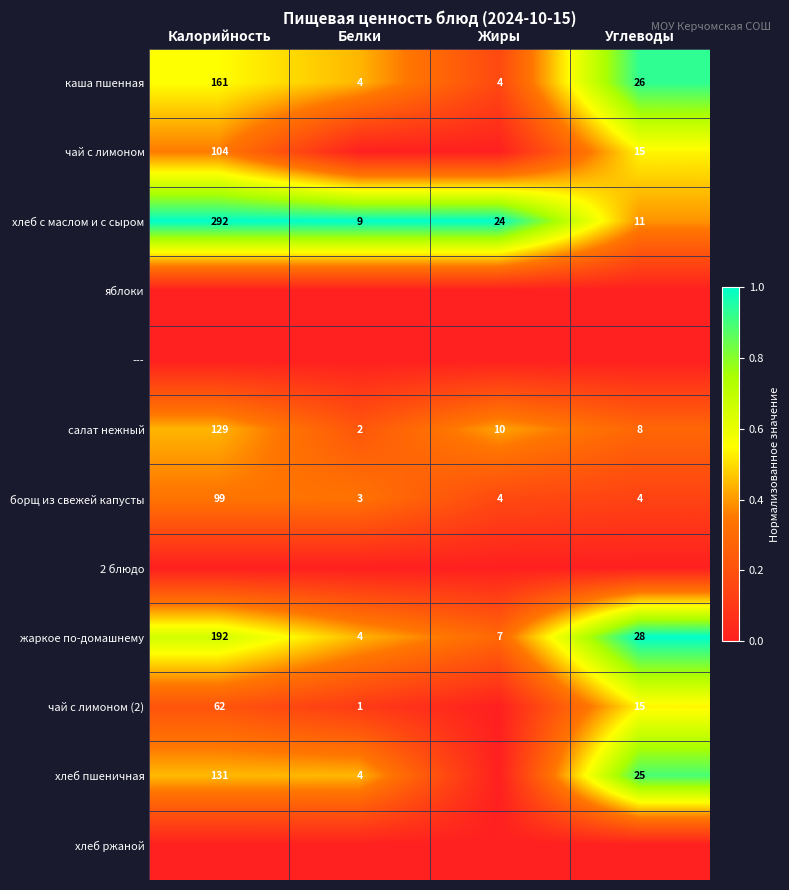

Which category has the lowest value across all series?

Белки